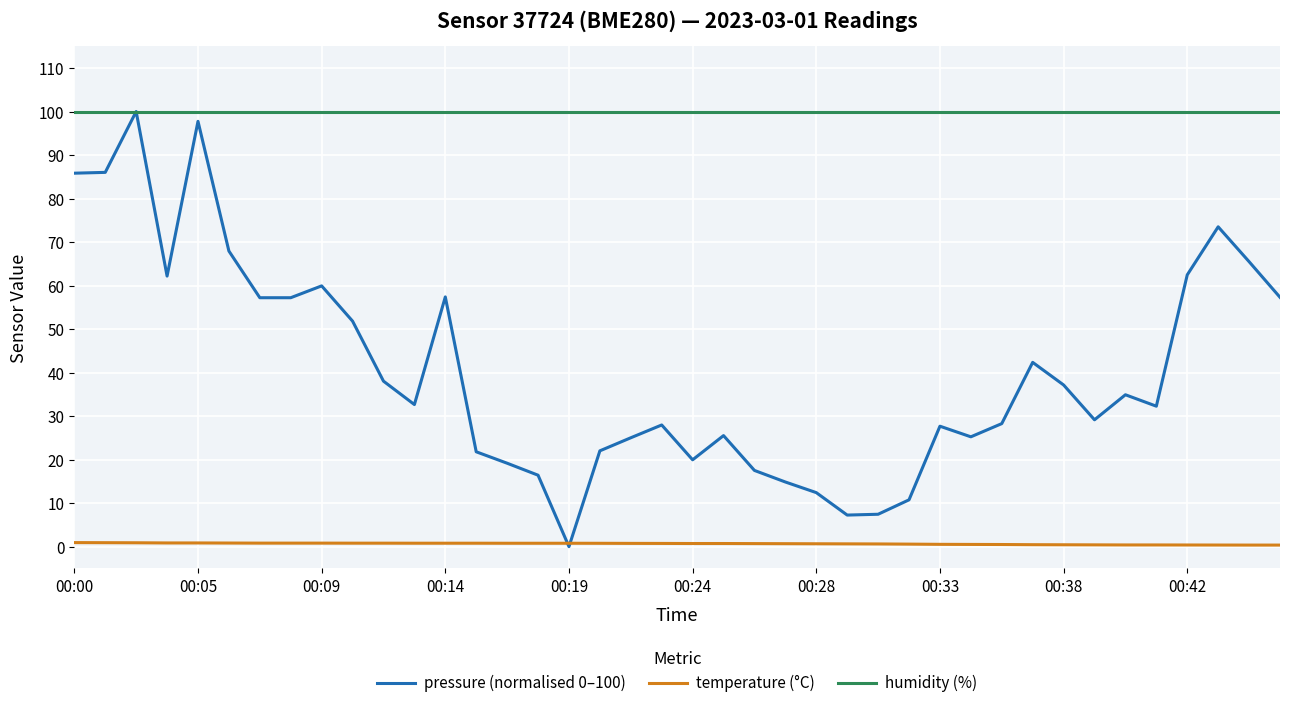

Which series has the widest spread of values?

pressure (normalised 0–100)